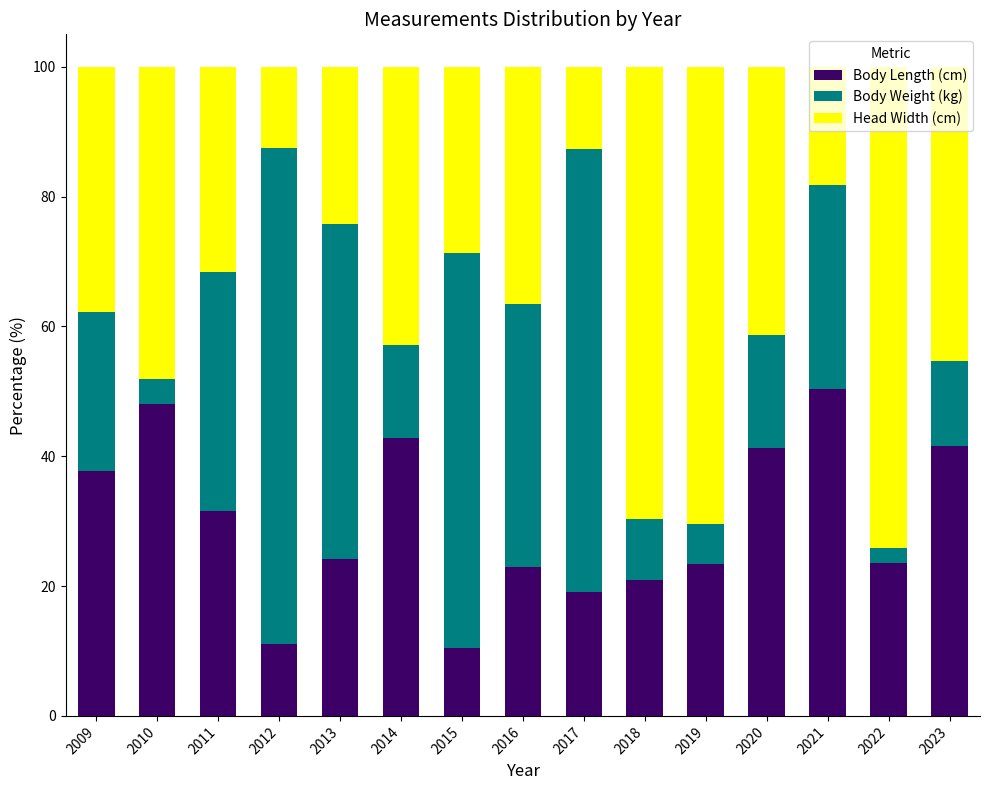

Count the number of categories in the chart.

15